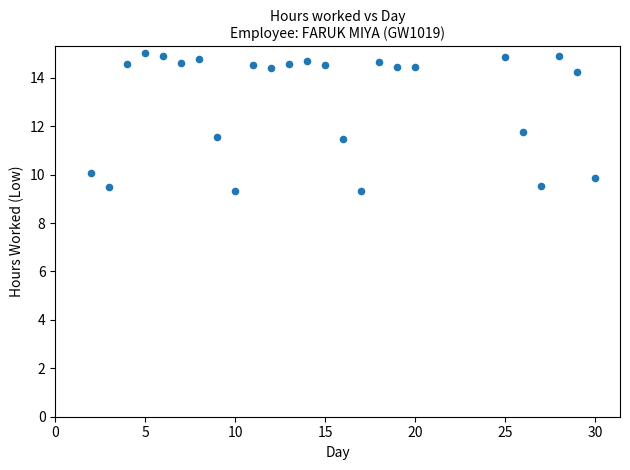

What is the range of X values (max minus min)?

28.0